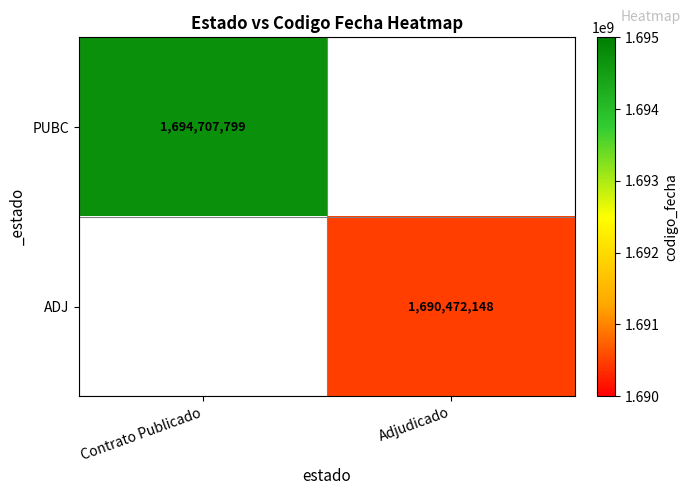

How many series are shown in this chart?

2